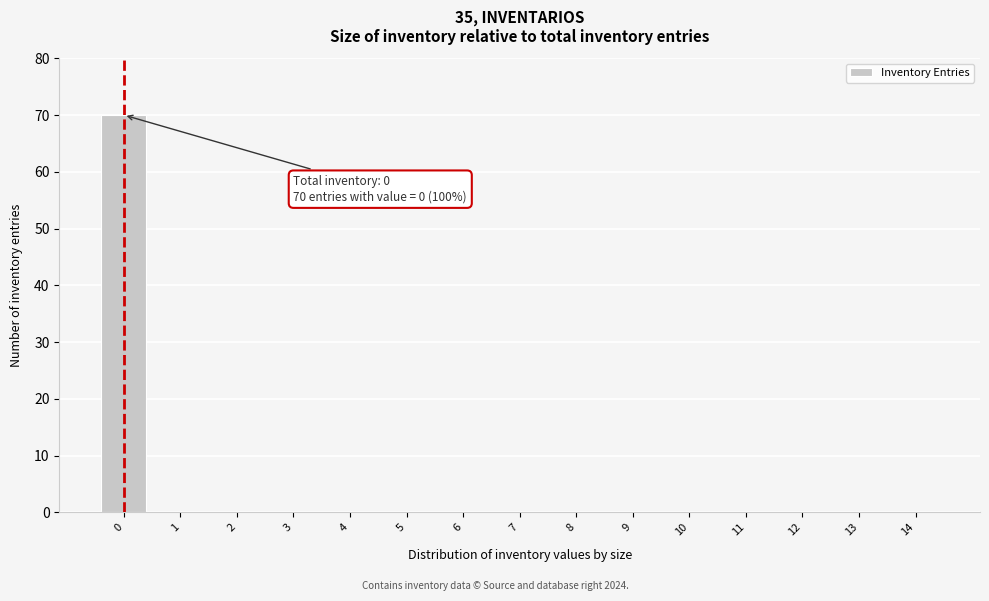

Reading left to right, transcribe all the data shown in this chart.

0=70	1=0	2=0	3=0	4=0	5=0	6=0	7=0	8=0	9=0	10=0	11=0	12=0	13=0	14=0